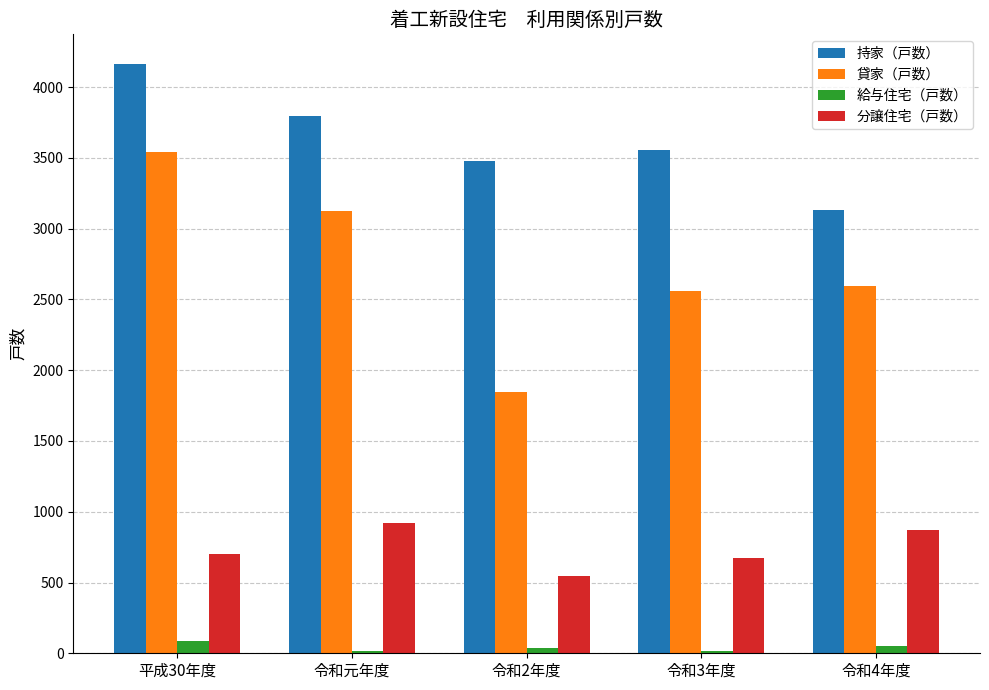

What is the average value of the 分譲住宅（戸数） series?

743